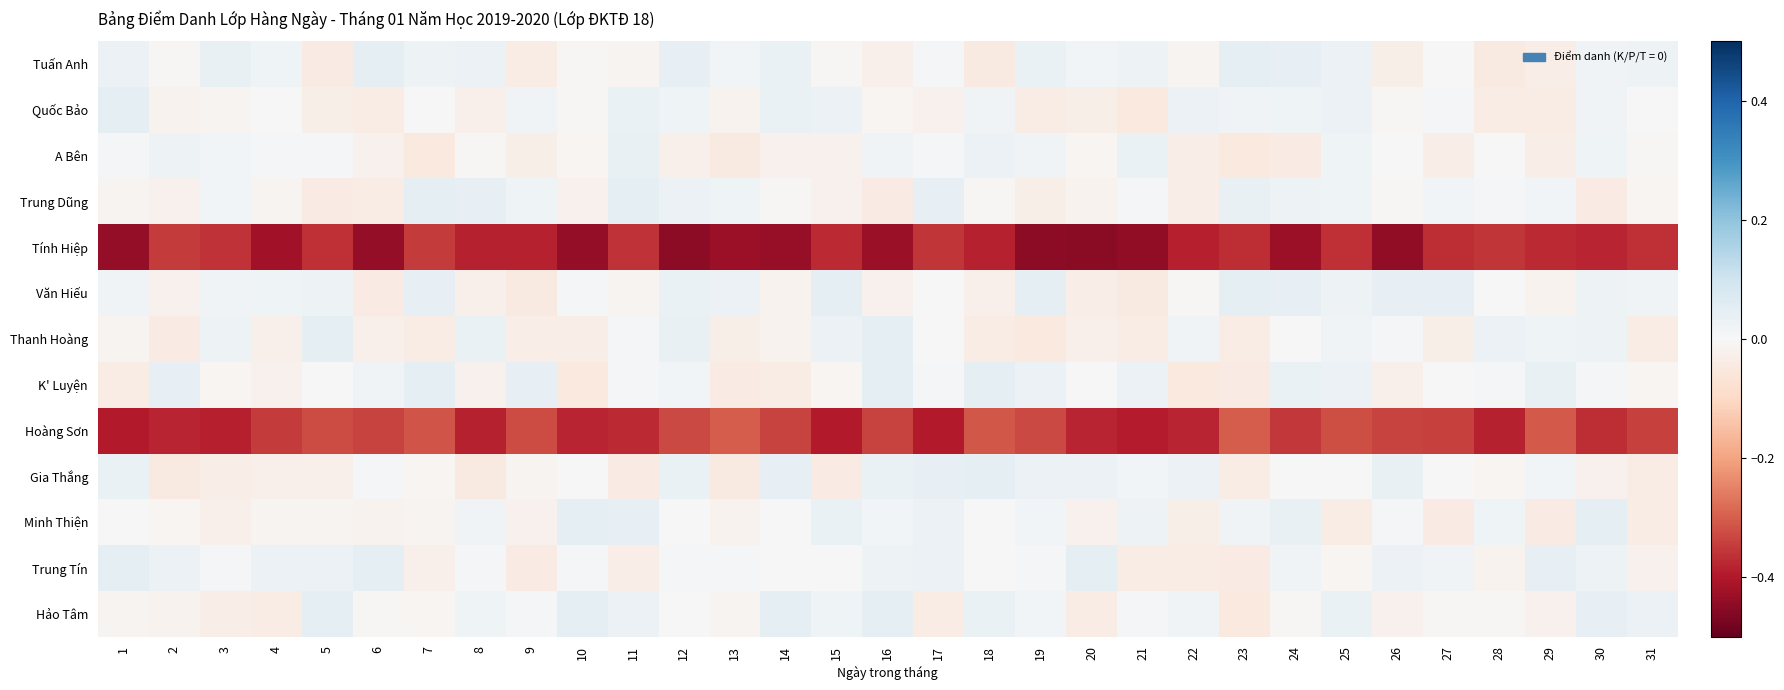

Reading left to right, transcribe all the data shown in this chart.

Tuấn Anh: 1=0.0	2=-0.0	3=0.0	4=0.0	5=-0.0	6=0.0	7=0.0	8=0.0	9=-0.0	10=-0.0	11=-0.0	12=0.0	13=0.0	14=0.0	15=-0.0	16=-0.0	17=0.0	18=-0.0	19=0.0	20=0.0	21=0.0	22=-0.0	23=0.0	24=0.0	25=0.0	26=-0.0	27=-0.0	28=-0.0	29=-0.0	30=0.0	31=0.0
Quốc Bảo: 1=0.0	2=-0.0	3=-0.0	4=-0.0	5=-0.0	6=-0.0	7=-0.0	8=-0.0	9=0.0	10=-0.0	11=0.0	12=0.0	13=-0.0	14=0.0	15=0.0	16=-0.0	17=-0.0	18=0.0	19=-0.0	20=-0.0	21=-0.0	22=0.0	23=0.0	24=0.0	25=0.0	26=-0.0	27=0.0	28=-0.0	29=-0.0	30=0.0	31=-0.0
A Bên: 1=0.0	2=0.0	3=0.0	4=0.0	5=0.0	6=-0.0	7=-0.0	8=-0.0	9=-0.0	10=-0.0	11=0.0	12=-0.0	13=-0.0	14=-0.0	15=-0.0	16=0.0	17=0.0	18=0.0	19=0.0	20=-0.0	21=0.0	22=-0.0	23=-0.0	24=-0.0	25=0.0	26=-0.0	27=-0.0	28=0.0	29=-0.0	30=0.0	31=-0.0
Trung Dũng: 1=-0.0	2=-0.0	3=0.0	4=-0.0	5=-0.0	6=-0.0	7=0.0	8=0.0	9=0.0	10=-0.0	11=0.0	12=0.0	13=0.0	14=-0.0	15=-0.0	16=-0.0	17=0.0	18=-0.0	19=-0.0	20=-0.0	21=0.0	22=-0.0	23=0.0	24=0.0	25=0.0	26=-0.0	27=0.0	28=0.0	29=0.0	30=-0.0	31=-0.0
Tính Hiệp: 1=-0.4	2=-0.4	3=-0.4	4=-0.4	5=-0.4	6=-0.4	7=-0.4	8=-0.4	9=-0.4	10=-0.4	11=-0.4	12=-0.4	13=-0.4	14=-0.4	15=-0.4	16=-0.4	17=-0.4	18=-0.4	19=-0.4	20=-0.4	21=-0.4	22=-0.4	23=-0.4	24=-0.4	25=-0.4	26=-0.4	27=-0.4	28=-0.4	29=-0.4	30=-0.4	31=-0.4
Văn Hiếu: 1=0.0	2=-0.0	3=0.0	4=0.0	5=0.0	6=-0.0	7=0.0	8=-0.0	9=-0.0	10=0.0	11=-0.0	12=0.0	13=0.0	14=-0.0	15=0.0	16=-0.0	17=0.0	18=-0.0	19=0.0	20=-0.0	21=-0.0	22=-0.0	23=0.0	24=0.0	25=0.0	26=0.0	27=0.0	28=0.0	29=-0.0	30=0.0	31=0.0
Thanh Hoàng: 1=-0.0	2=-0.0	3=0.0	4=-0.0	5=0.0	6=-0.0	7=-0.0	8=0.0	9=-0.0	10=-0.0	11=0.0	12=0.0	13=-0.0	14=-0.0	15=0.0	16=0.0	17=0.0	18=-0.0	19=-0.0	20=-0.0	21=-0.0	22=0.0	23=-0.0	24=0.0	25=0.0	26=0.0	27=-0.0	28=0.0	29=0.0	30=0.0	31=-0.0
K' Luyện: 1=-0.0	2=0.0	3=-0.0	4=-0.0	5=-0.0	6=0.0	7=0.0	8=-0.0	9=0.0	10=-0.0	11=0.0	12=0.0	13=-0.0	14=-0.0	15=-0.0	16=0.0	17=0.0	18=0.0	19=0.0	20=-0.0	21=0.0	22=-0.0	23=-0.0	24=0.0	25=0.0	26=-0.0	27=0.0	28=0.0	29=0.0	30=0.0	31=-0.0
Hoàng Sơn: 1=-0.4	2=-0.4	3=-0.4	4=-0.3	5=-0.3	6=-0.3	7=-0.3	8=-0.4	9=-0.3	10=-0.4	11=-0.4	12=-0.3	13=-0.3	14=-0.3	15=-0.4	16=-0.3	17=-0.4	18=-0.3	19=-0.3	20=-0.4	21=-0.4	22=-0.4	23=-0.3	24=-0.4	25=-0.3	26=-0.3	27=-0.3	28=-0.4	29=-0.3	30=-0.4	31=-0.3
Gia Thắng: 1=0.0	2=-0.0	3=-0.0	4=-0.0	5=-0.0	6=0.0	7=-0.0	8=-0.0	9=-0.0	10=0.0	11=-0.0	12=0.0	13=-0.0	14=0.0	15=-0.0	16=0.0	17=0.0	18=0.0	19=0.0	20=0.0	21=0.0	22=0.0	23=-0.0	24=0.0	25=0.0	26=0.0	27=-0.0	28=-0.0	29=0.0	30=-0.0	31=-0.0
Minh Thiện: 1=-0.0	2=-0.0	3=-0.0	4=-0.0	5=-0.0	6=-0.0	7=-0.0	8=0.0	9=-0.0	10=0.0	11=0.0	12=-0.0	13=-0.0	14=0.0	15=0.0	16=0.0	17=0.0	18=0.0	19=0.0	20=-0.0	21=0.0	22=-0.0	23=0.0	24=0.0	25=-0.0	26=0.0	27=-0.0	28=0.0	29=-0.0	30=0.0	31=-0.0
Trung Tín: 1=0.0	2=0.0	3=0.0	4=0.0	5=0.0	6=0.0	7=-0.0	8=0.0	9=-0.0	10=0.0	11=-0.0	12=0.0	13=0.0	14=-0.0	15=0.0	16=0.0	17=0.0	18=-0.0	19=0.0	20=0.0	21=-0.0	22=-0.0	23=-0.0	24=0.0	25=-0.0	26=0.0	27=0.0	28=-0.0	29=0.0	30=0.0	31=-0.0
Hảo Tâm: 1=-0.0	2=-0.0	3=-0.0	4=-0.0	5=0.0	6=-0.0	7=-0.0	8=0.0	9=0.0	10=0.0	11=0.0	12=-0.0	13=-0.0	14=0.0	15=0.0	16=0.0	17=-0.0	18=0.0	19=0.0	20=-0.0	21=0.0	22=0.0	23=-0.0	24=-0.0	25=0.0	26=-0.0	27=-0.0	28=-0.0	29=-0.0	30=0.0	31=0.0